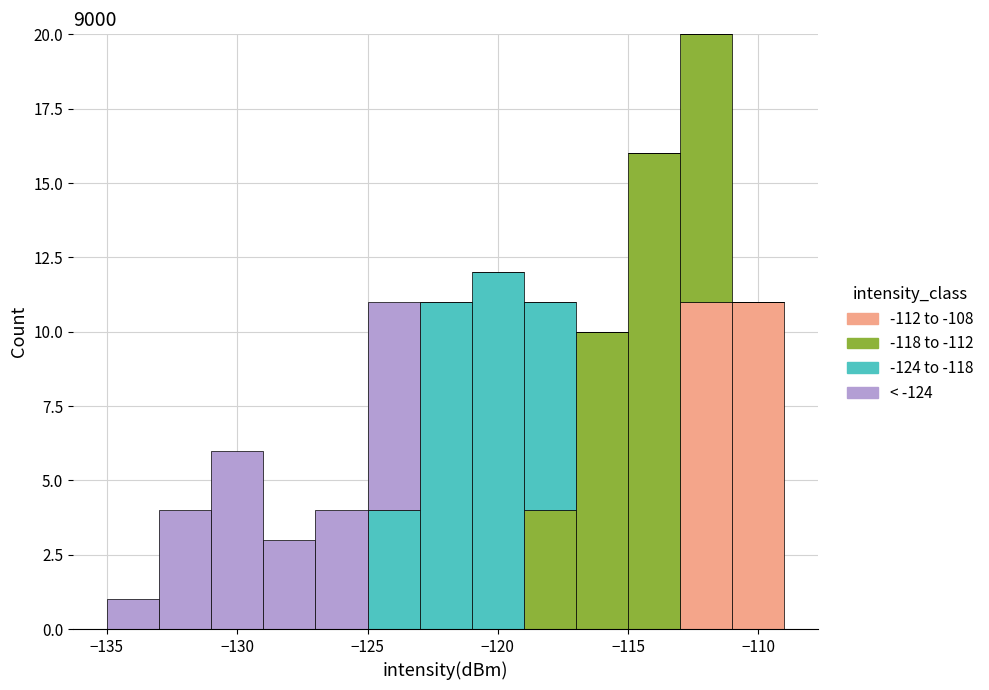

Which range on the x-axis has the tallest stacked bar (by total height)?

-113 to -111